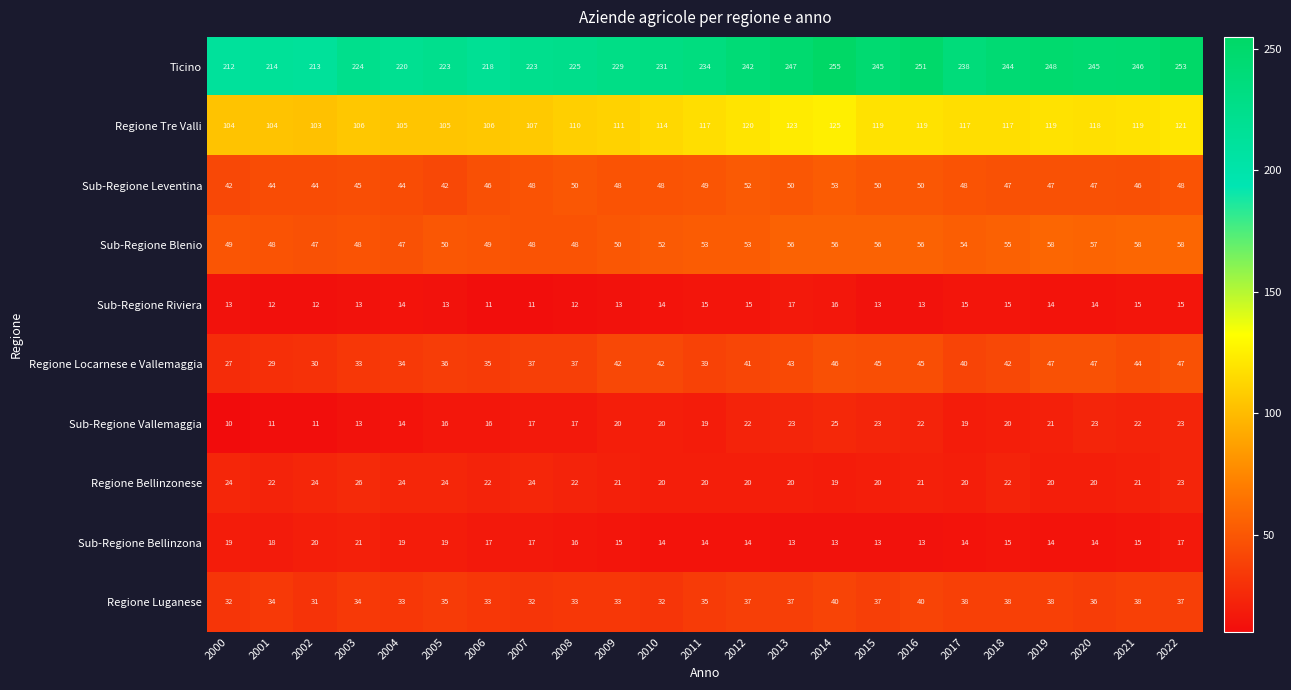

Count the Regione Bellinzonese values in the range 20 to 24.

21